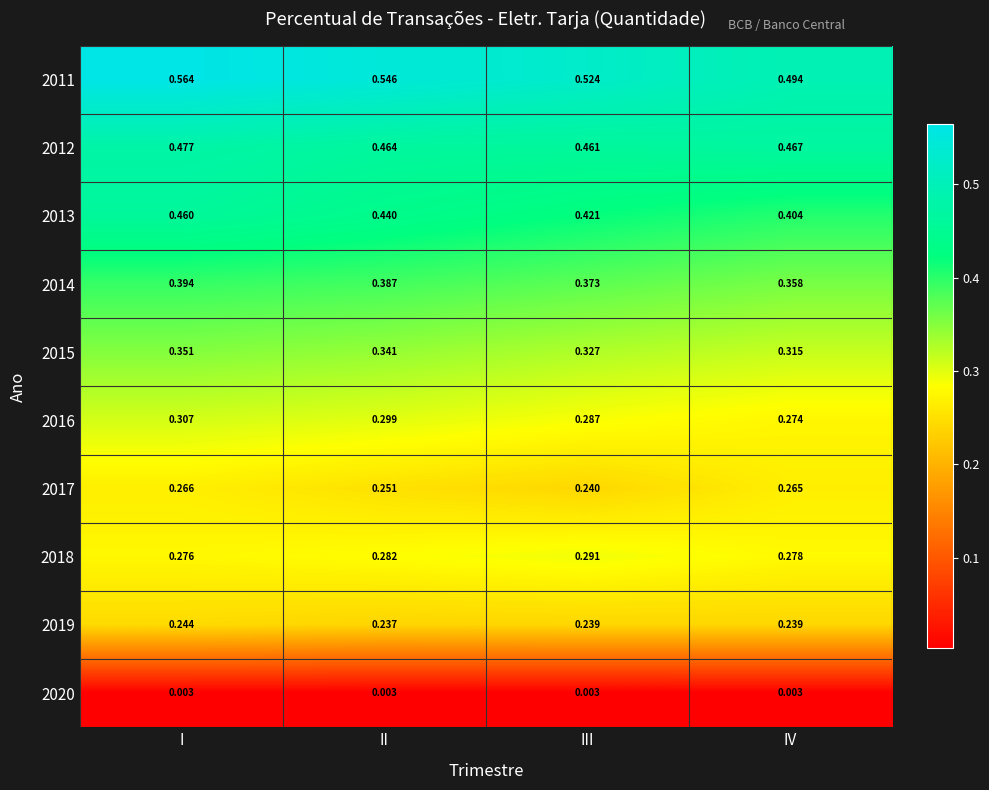

Is the value of 2019 at III greater than the value of 2011 at II?

No